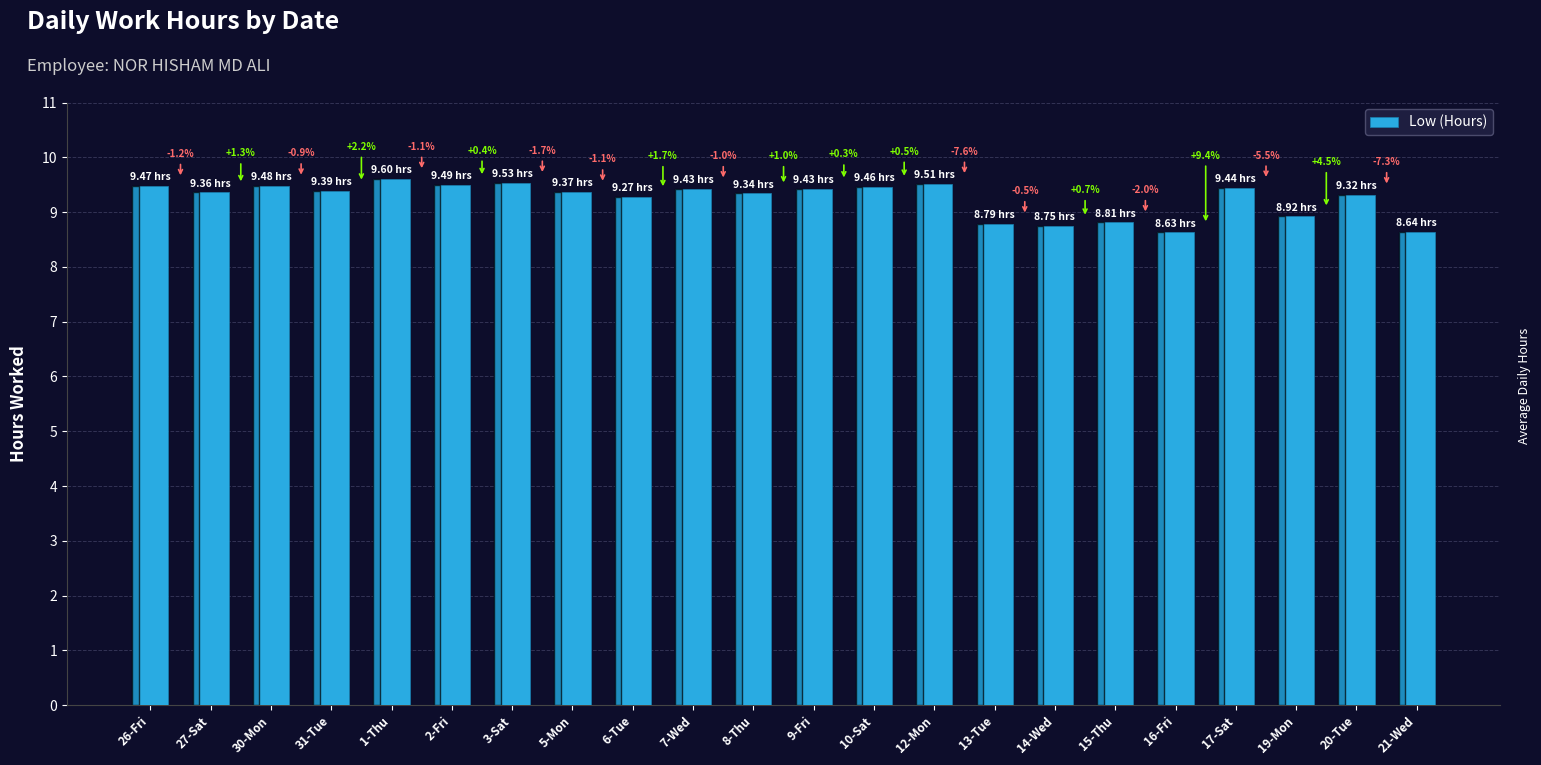

How many bars are there in total?

22